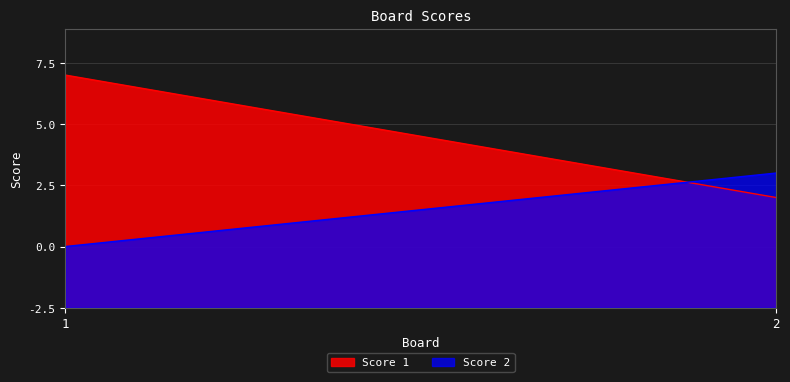

The value of Score 2 at 1 is 5. True or false?

True